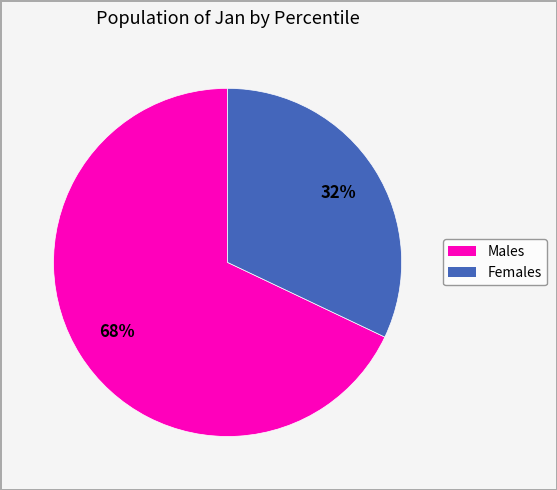

How many segments does this pie chart have?

2